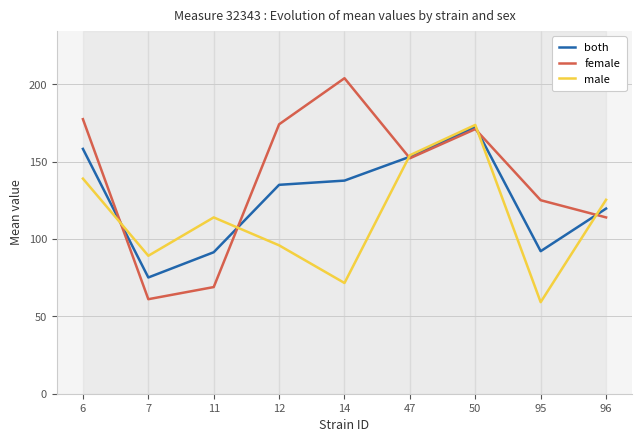

In male, how many points are lower than both neighbors (excluding endpoints)?

3